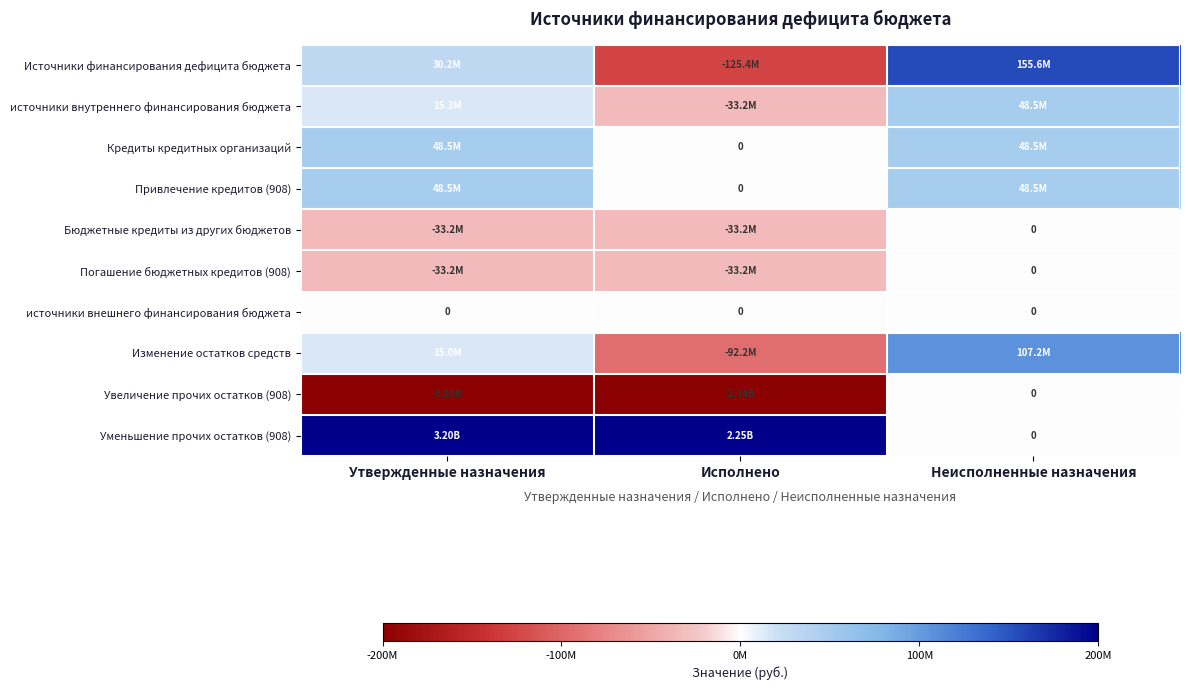

Which has a higher value, Исполнено or Неисполненные назначения?

Неисполненные назначения